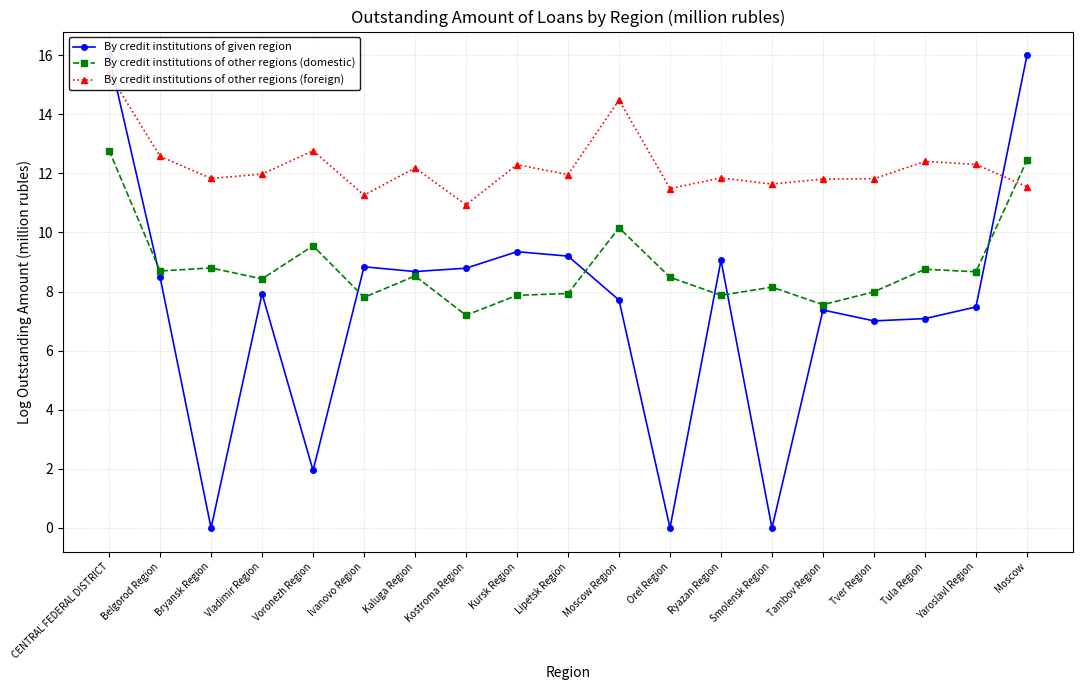

What is the difference between the maximum and second lowest values in the By credit institutions of other regions (domestic) series?

5.2